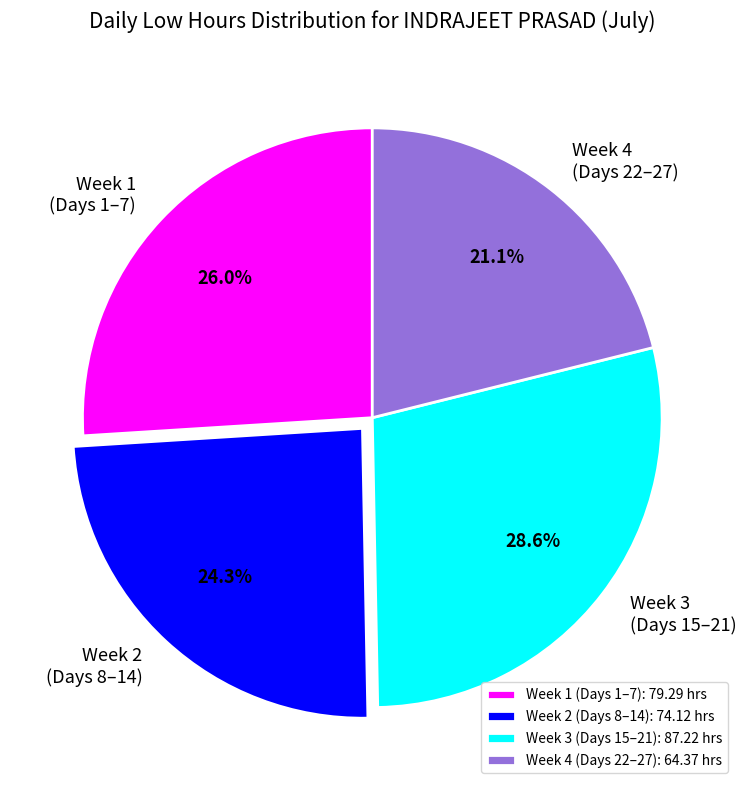

Count the number of slices in the pie.

4